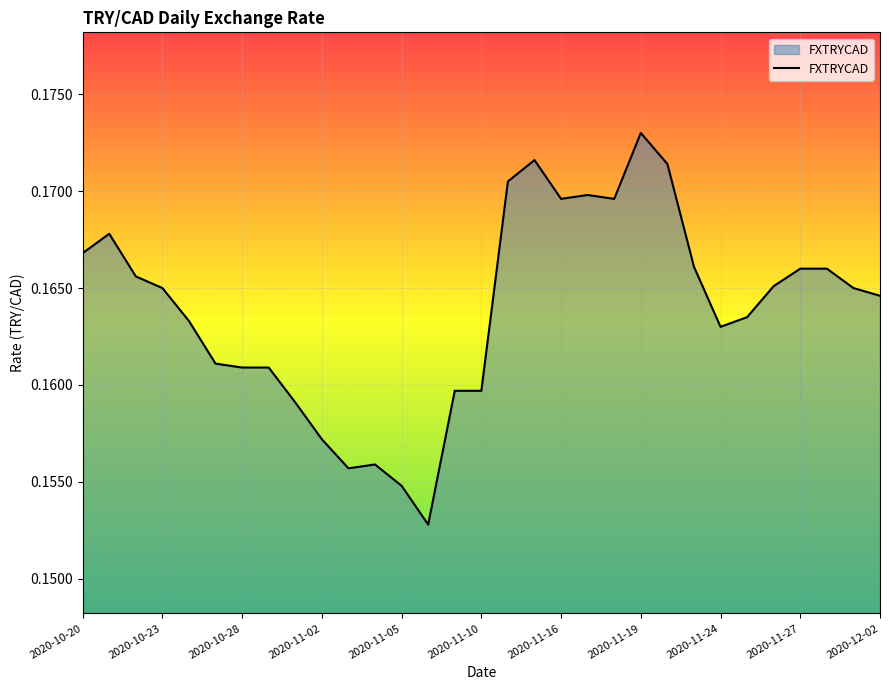

Which label corresponds to the largest value in the chart?

2020-11-19